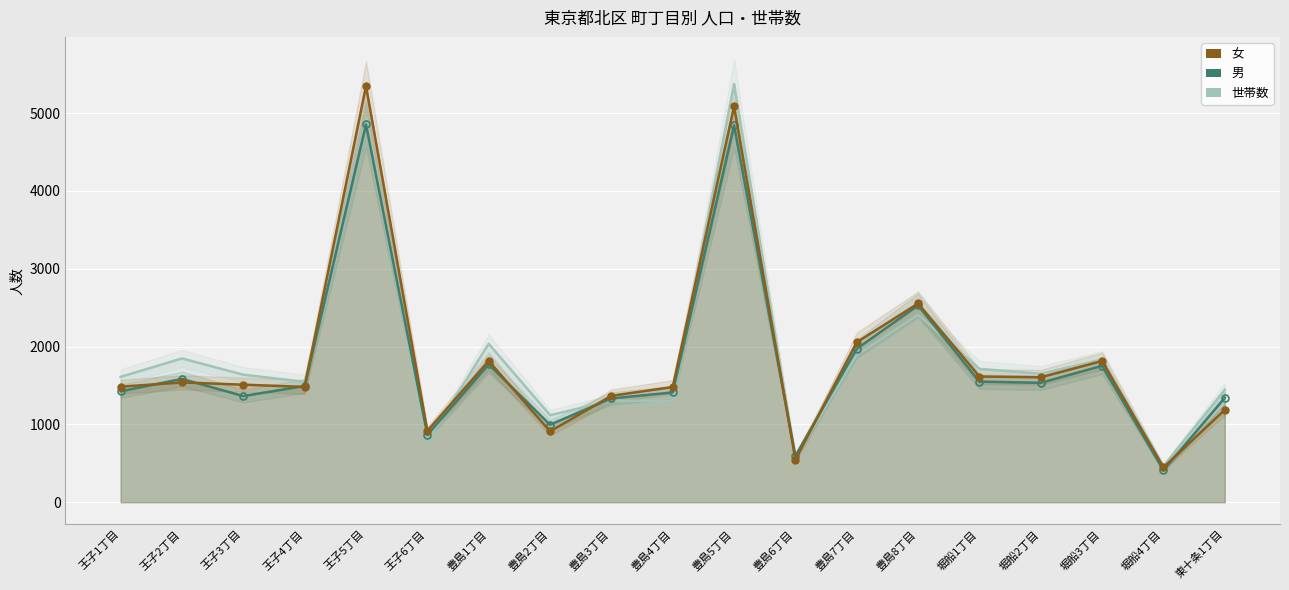

Between which two adjacent categories do 女 and 男 first intersect?

王子1丁目 and 王子2丁目